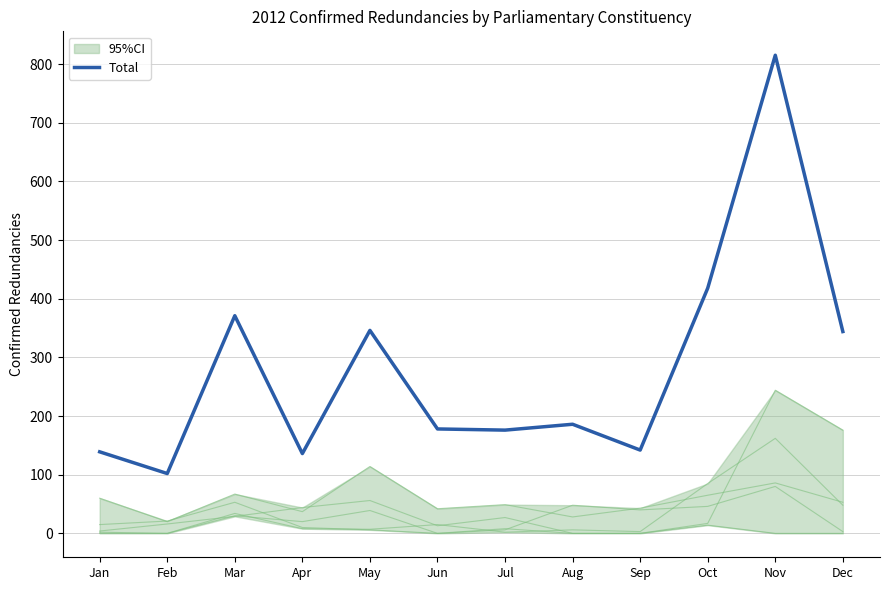

Which series changed the most between Jan and Sep?

Belfast North